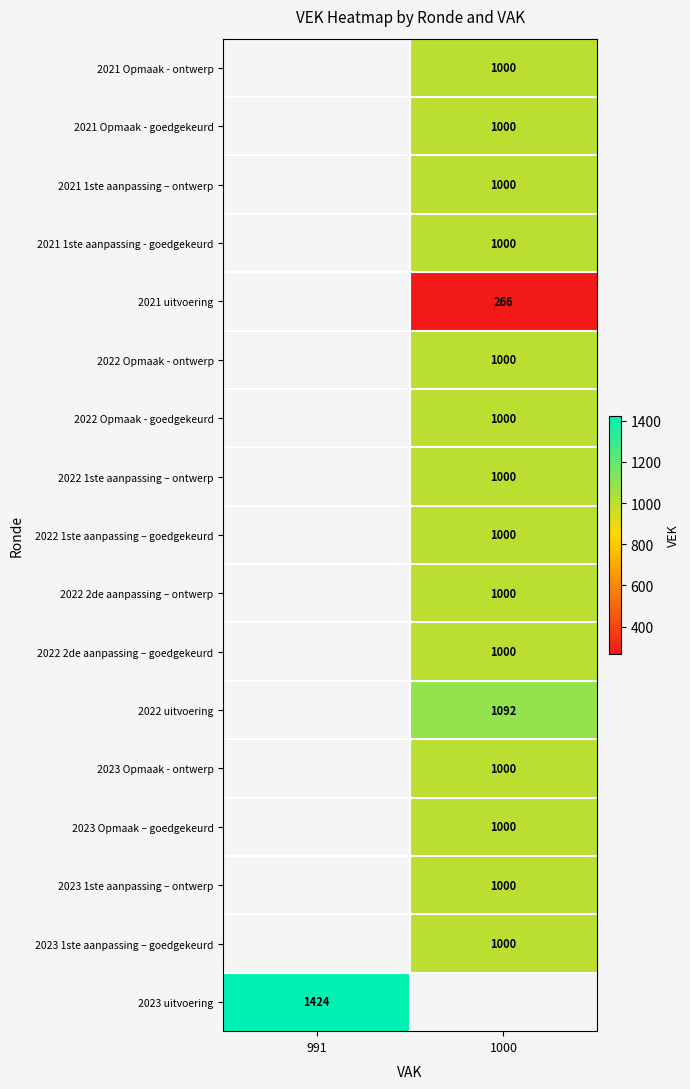

True or false: 2023 1ste aanpassing – goedgekeurd has a value of 1304 at 1000.

False